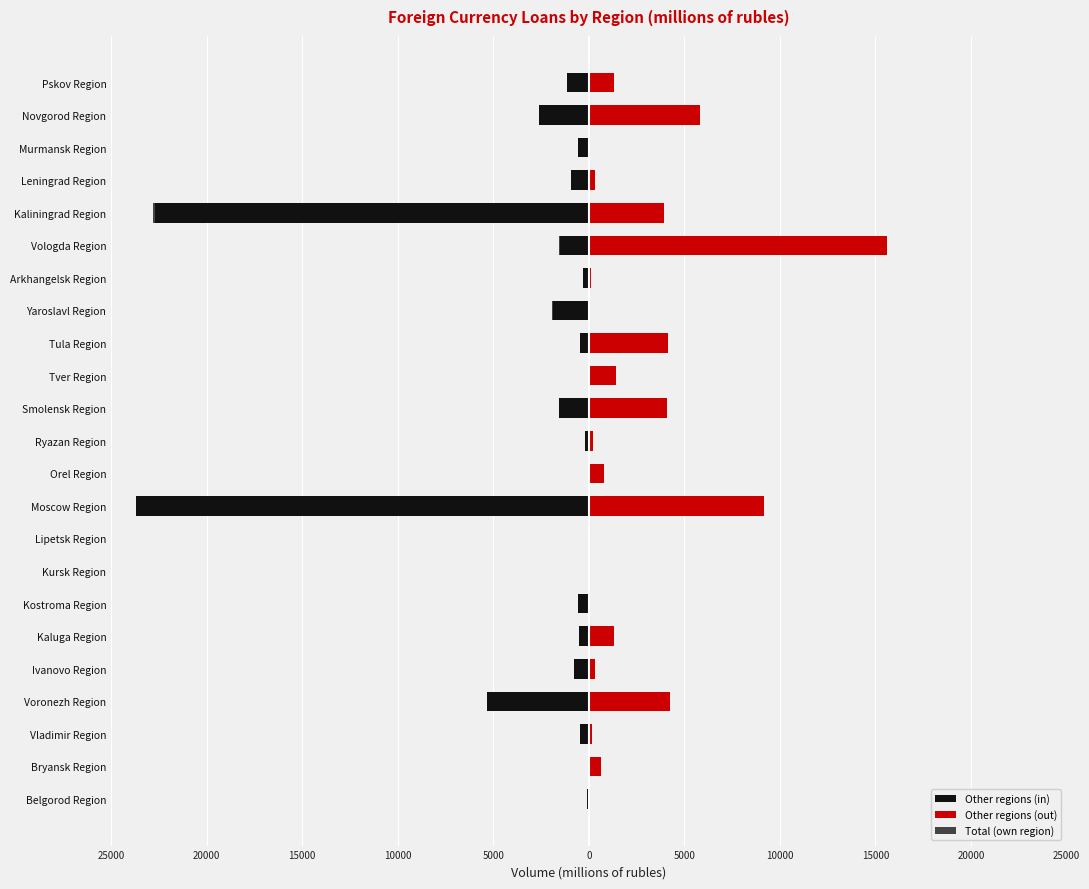

What are all the series names shown in the legend?

Other regions (in), Other regions (out), Total (own region)